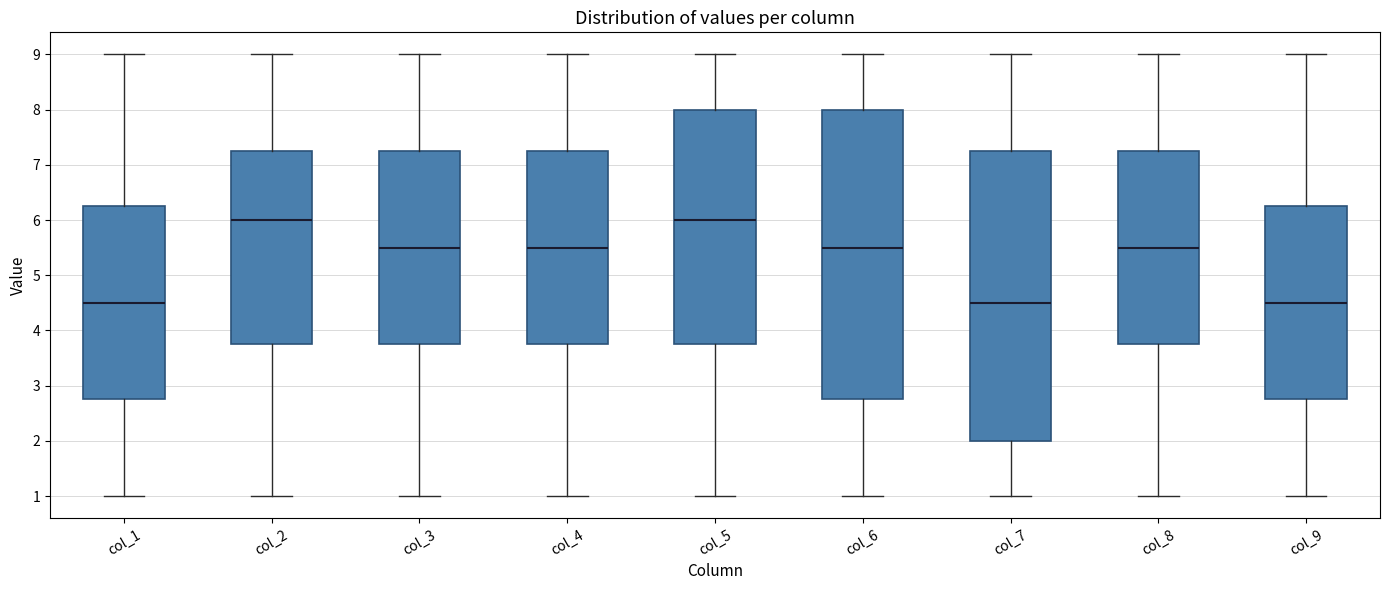

Where does the lower whisker of the box for col_2 end on the y-axis? The values are not printed on the chart, so give them approximately, as read against the axis.

1.0